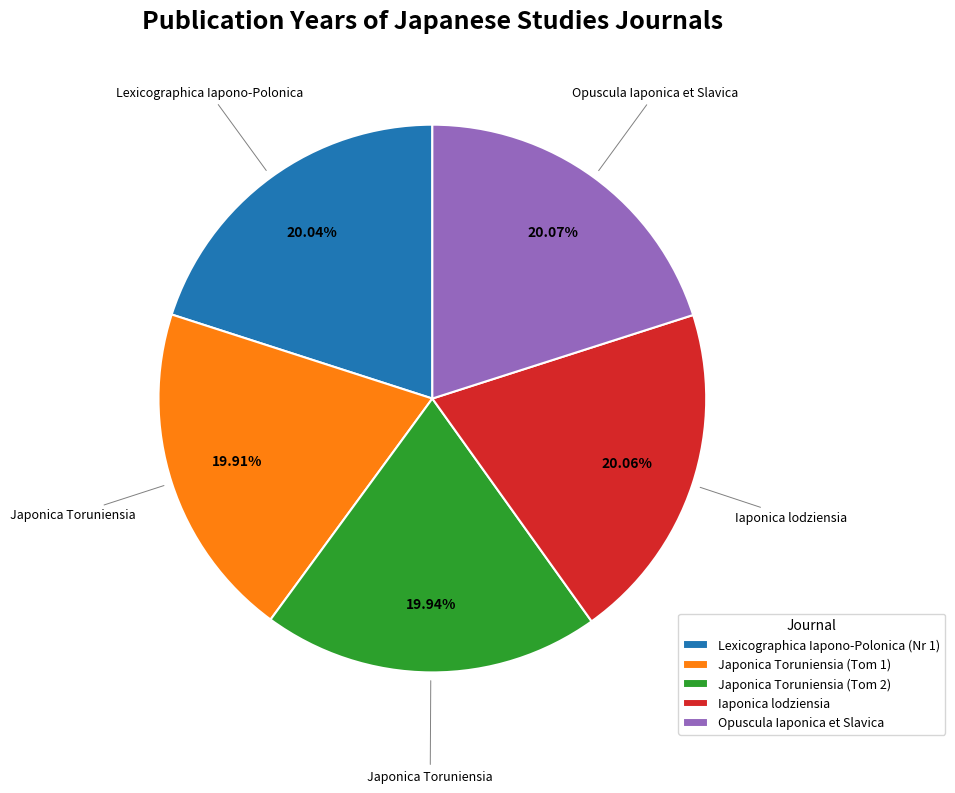

To the nearest percent, what is the average slice percentage?

20%